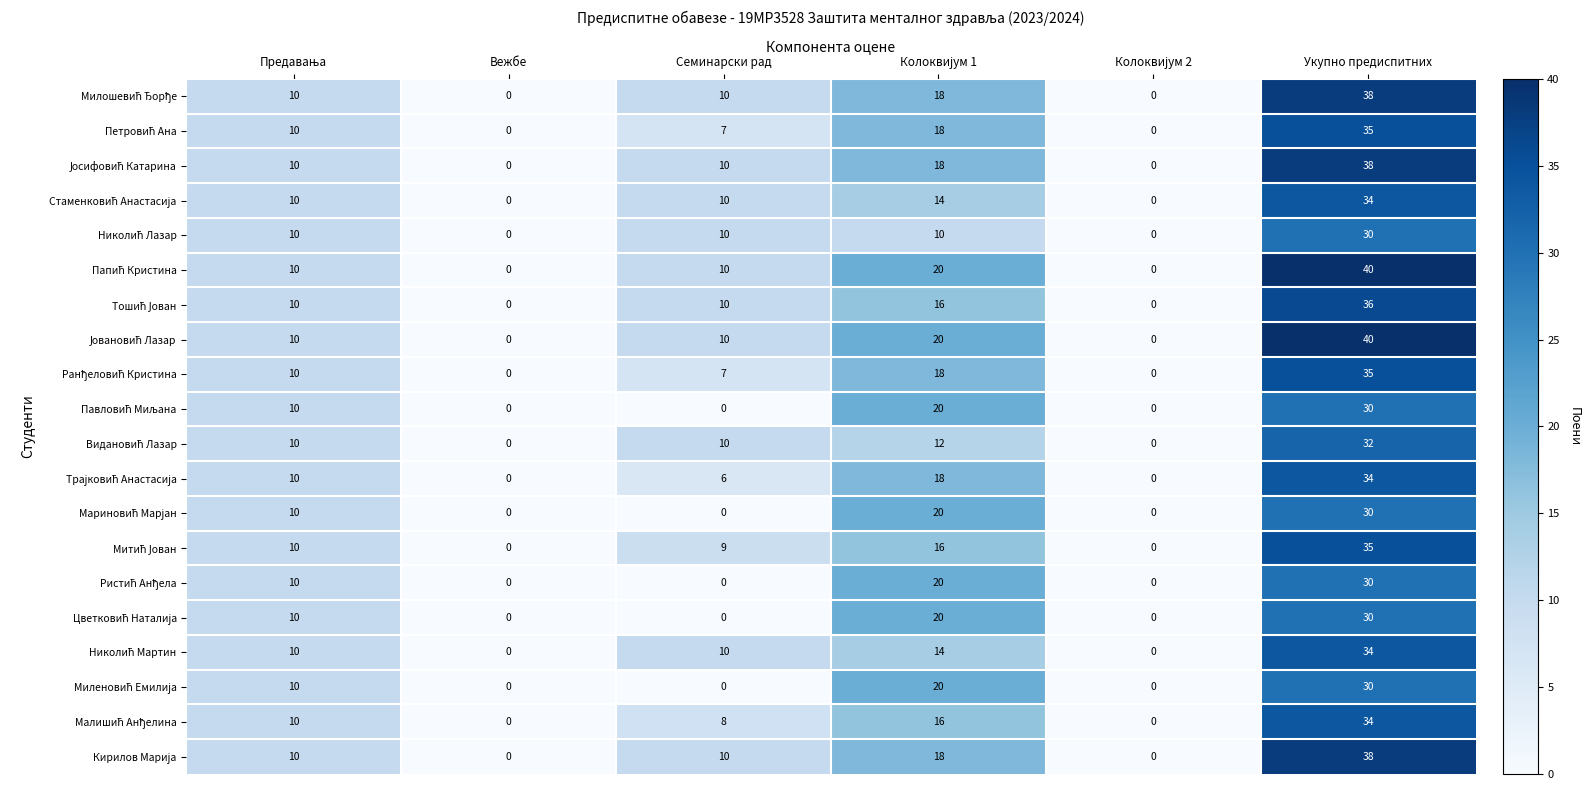

What is the total value across all series at Укупно предиспитних?

683